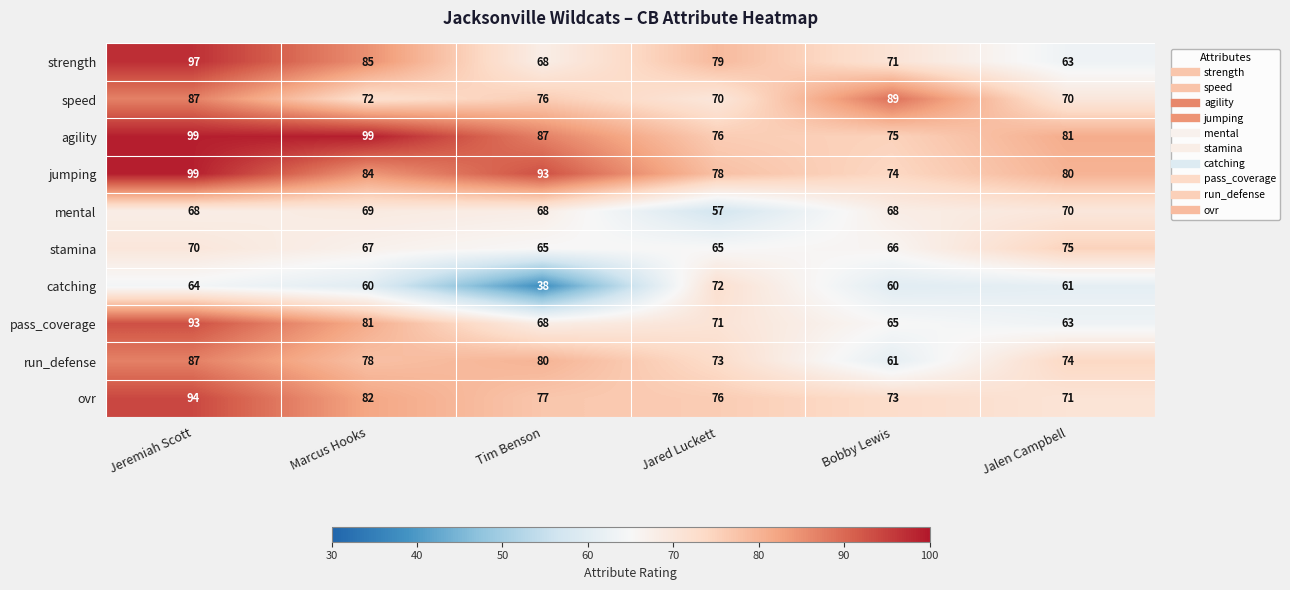

Which series changed the most between Jeremiah Scott and Jalen Campbell?

strength